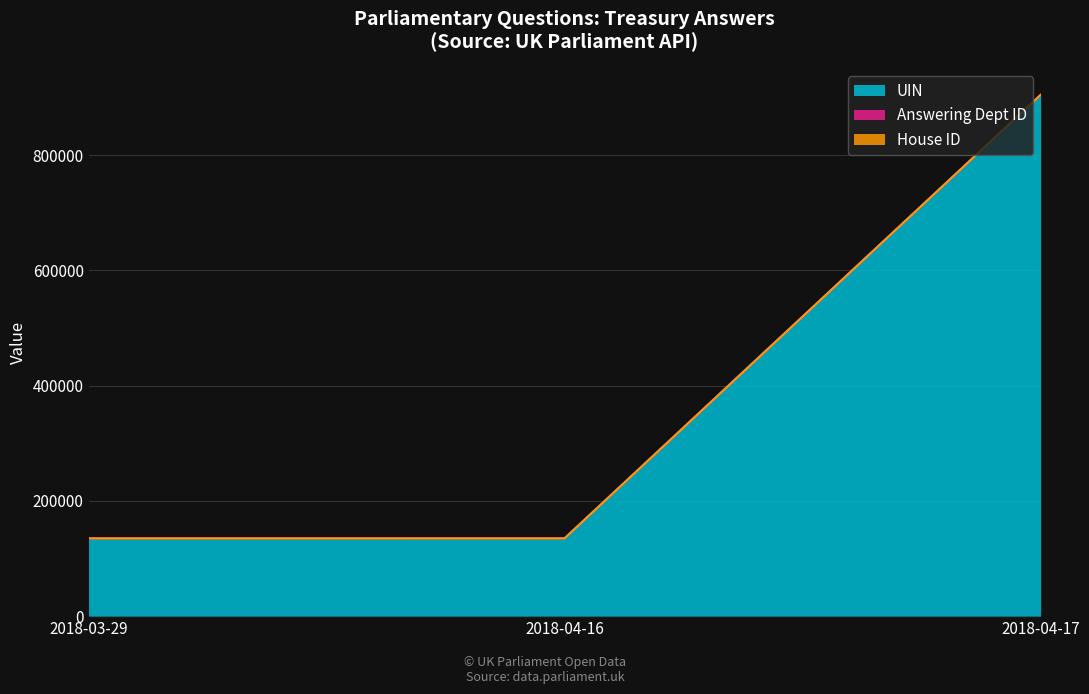

What is the value of the UIN point at the 3rd from the left?

904789